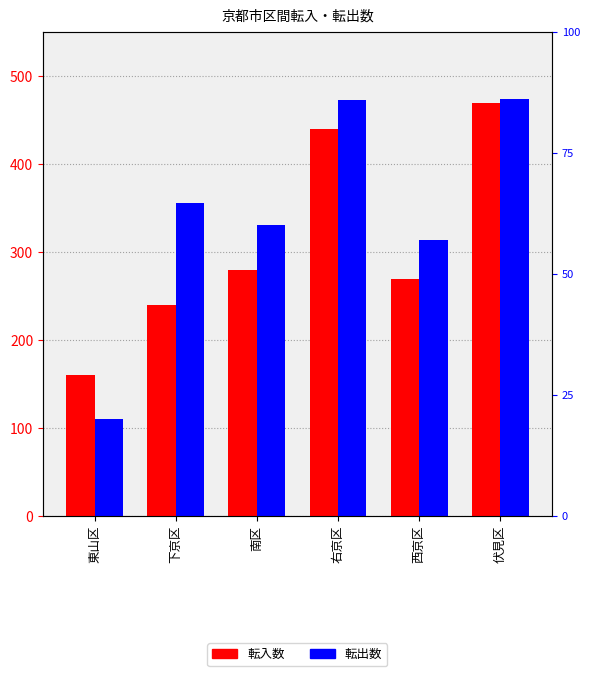

Where is 転入 nearest to the value 314?

南区